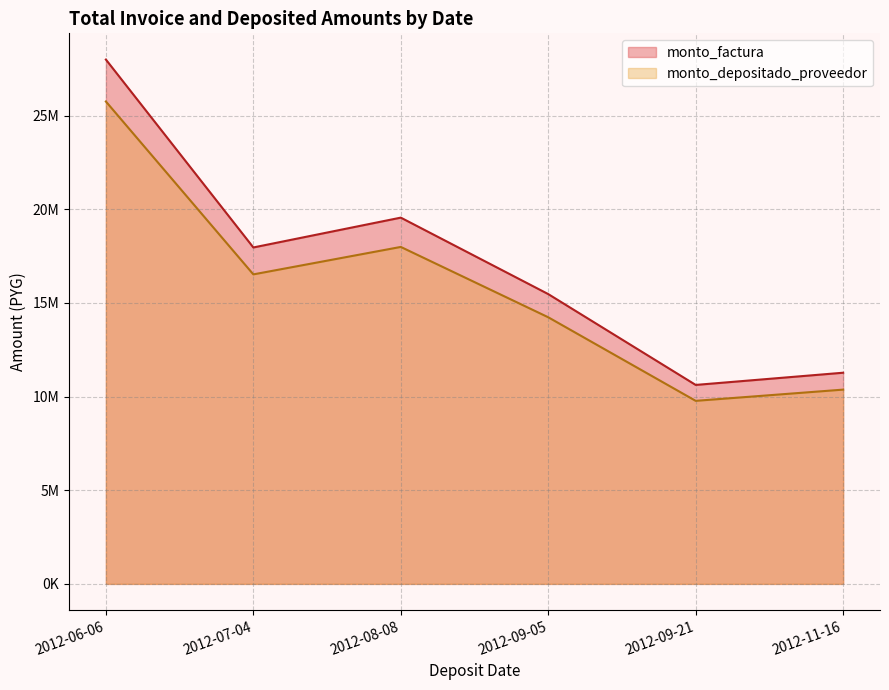

True or false: monto_depositado_proveedor and monto_factura cross at least once.

False